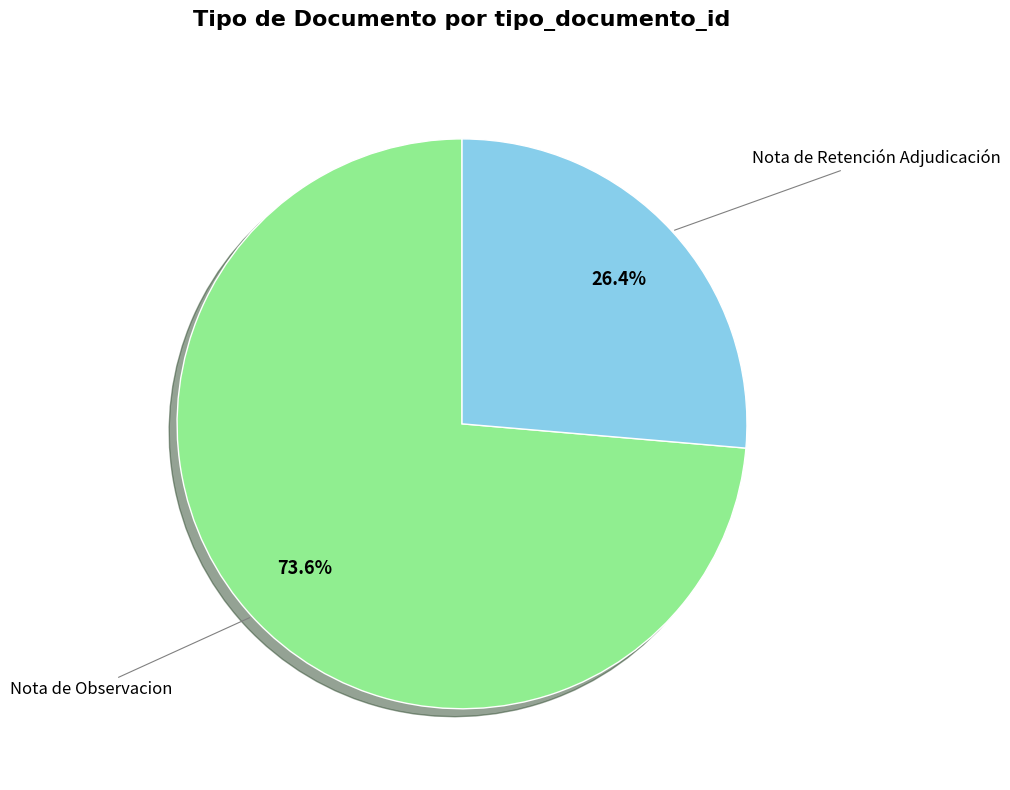

Does any single category account for the majority?

Yes